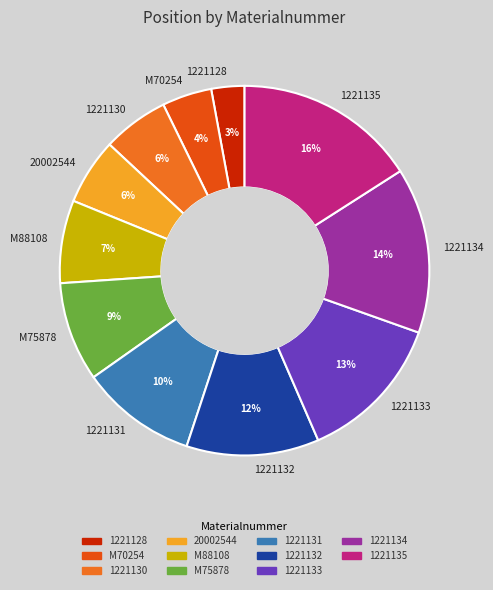

Which slice is the largest?

1221135